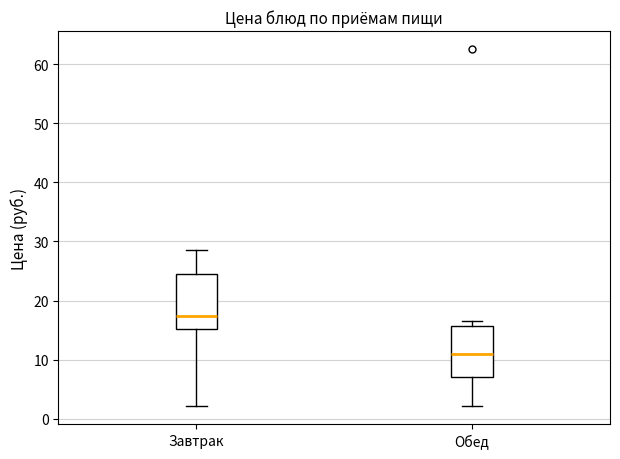

Reading left to right, transcribe this box plot: for each box, give where its median line is, the range the box spans, and where its two whiskers end, as read against the y-axis. The values are not printed on the chart, so give them approximately, as read against the axis.

Завтрак: median 17, box 15 to 24, whiskers 2 to 29
Обед: median 11, box 7 to 16, whiskers 2 to 17